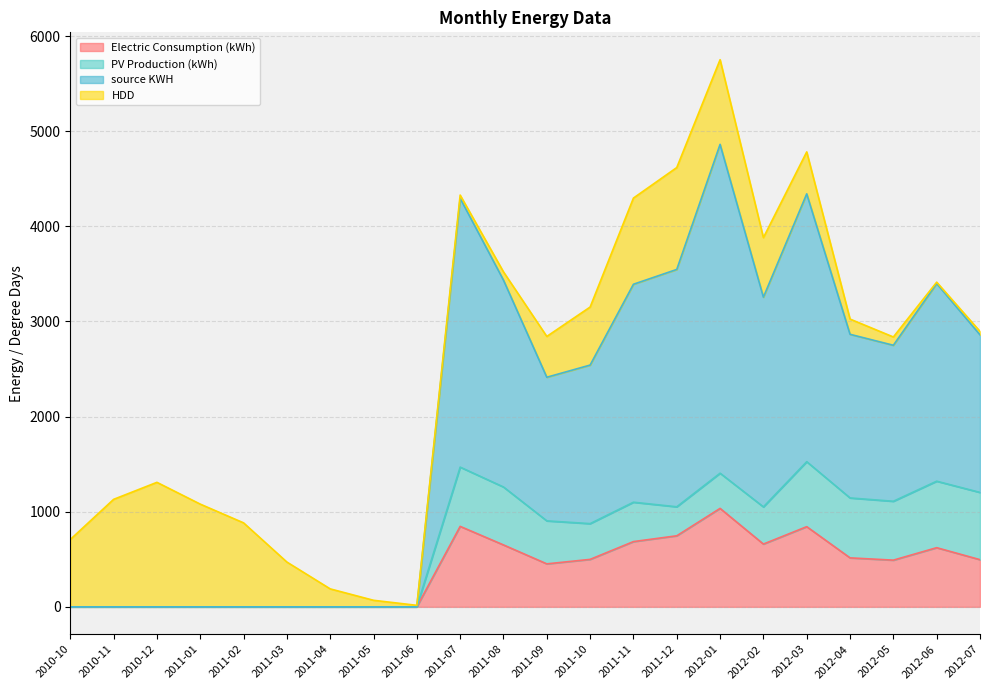

What is the maximum value shown in the chart?

5751.9